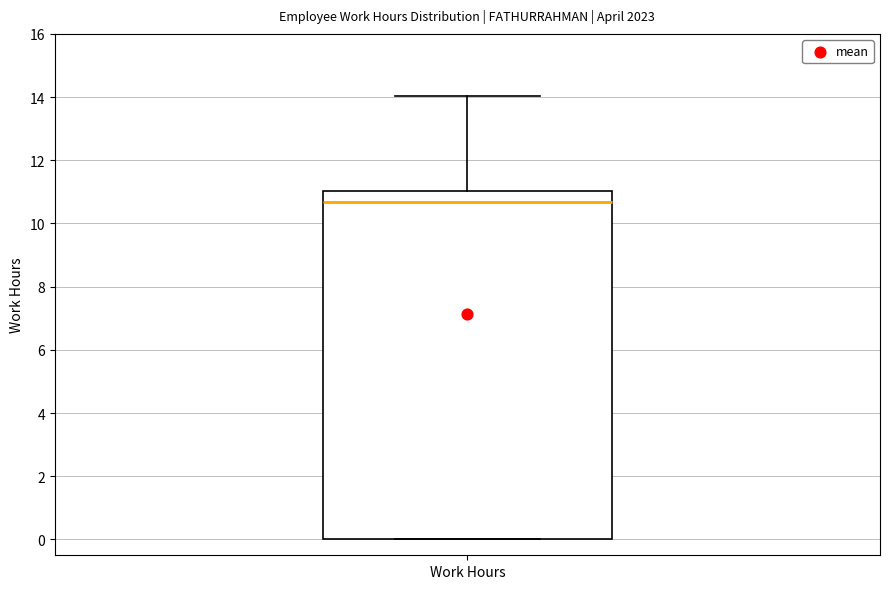

Read this box plot against the y-axis: the position of the median line, the range covered by the box, and the ends of both whiskers. The values are not printed on the chart, so give them approximately, as read against the axis.

median 10.6, box 0.0 to 11.0, whiskers 0.0 to 14.0